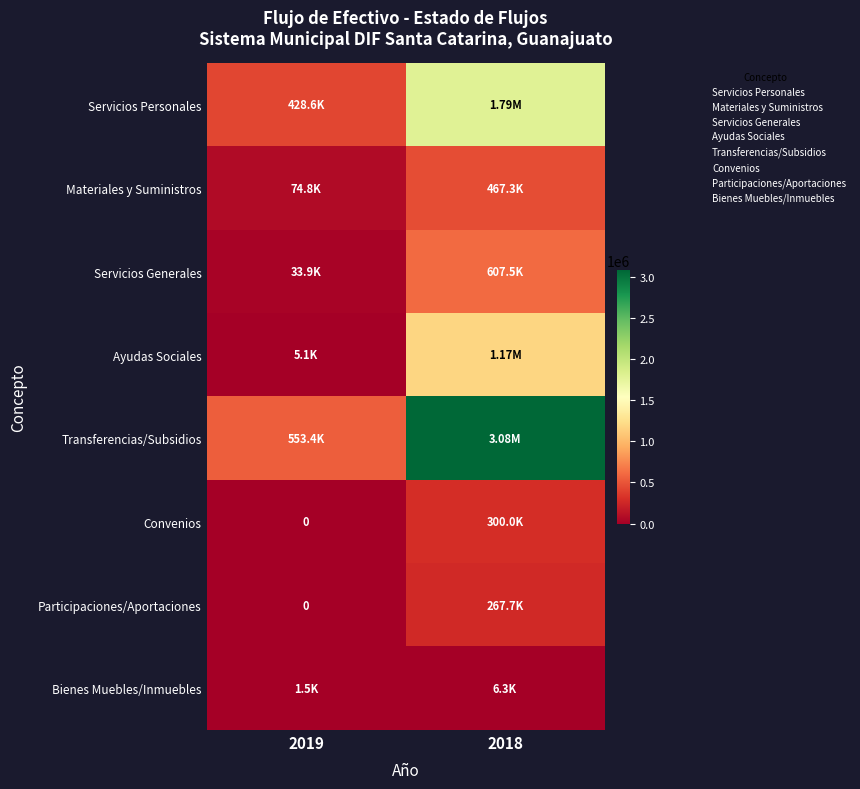

Which series has the largest total across all categories?

Transferencias/Subsidios